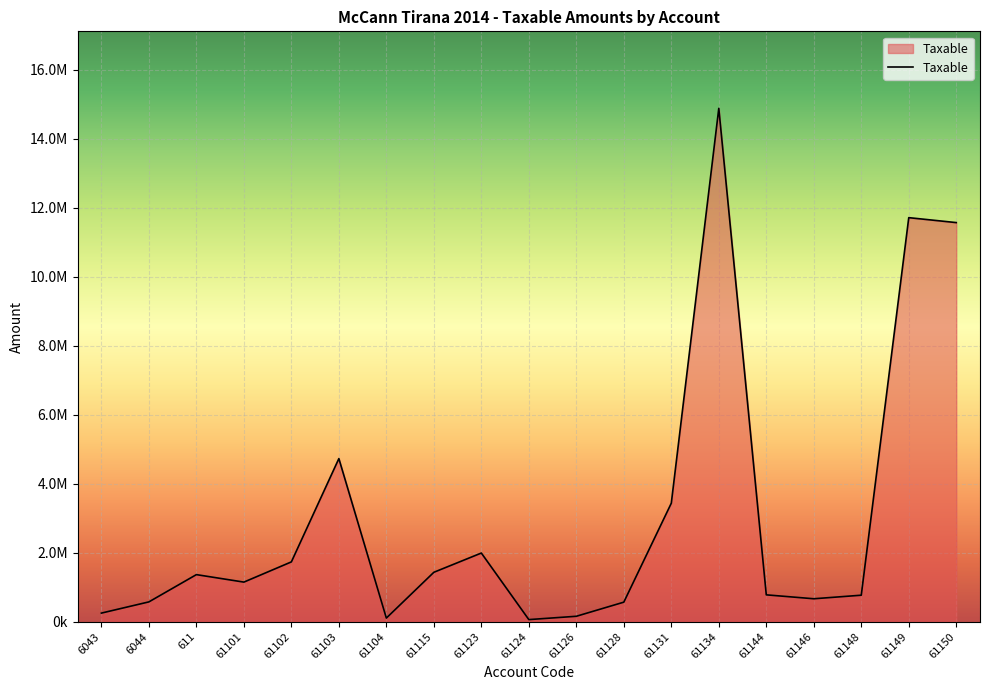

Is this an area chart (filled region under the line)?

Yes